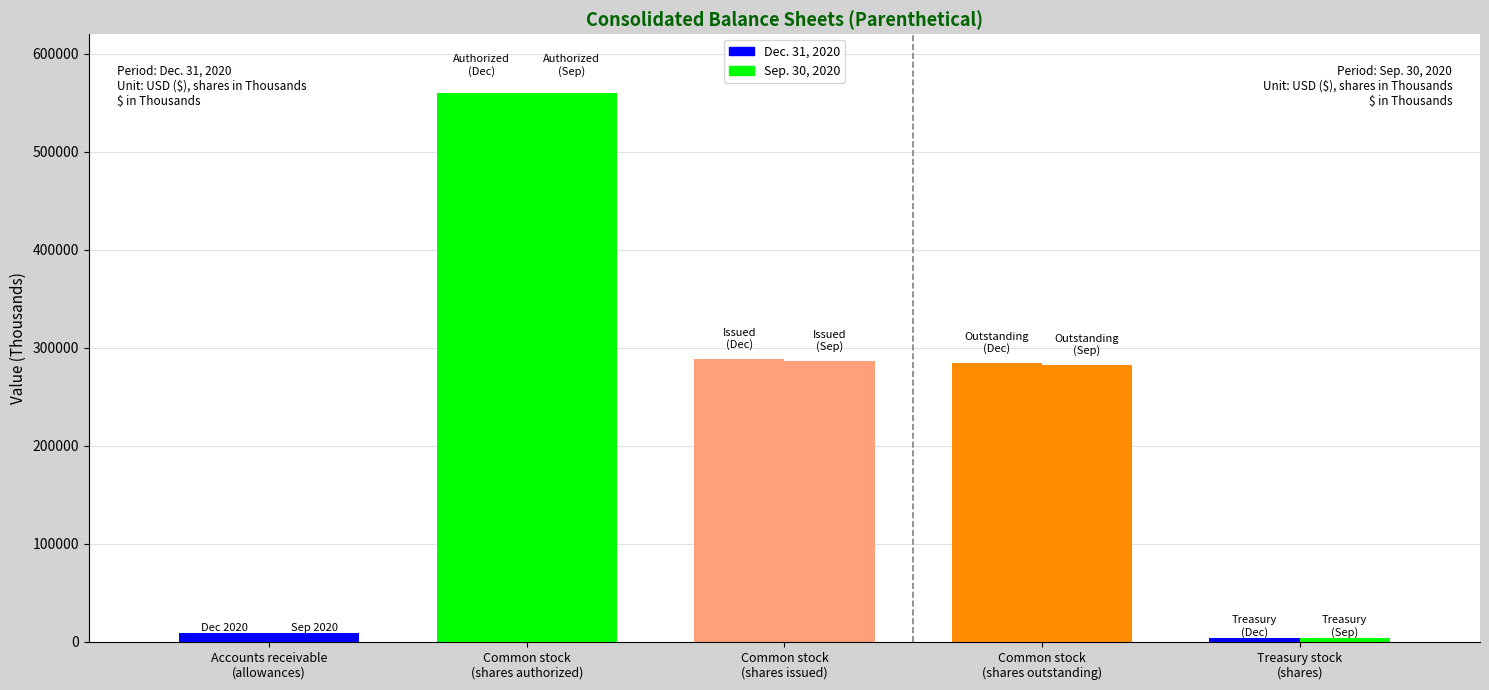

What is the highest value of the Dec. 31, 2020 series?

560000